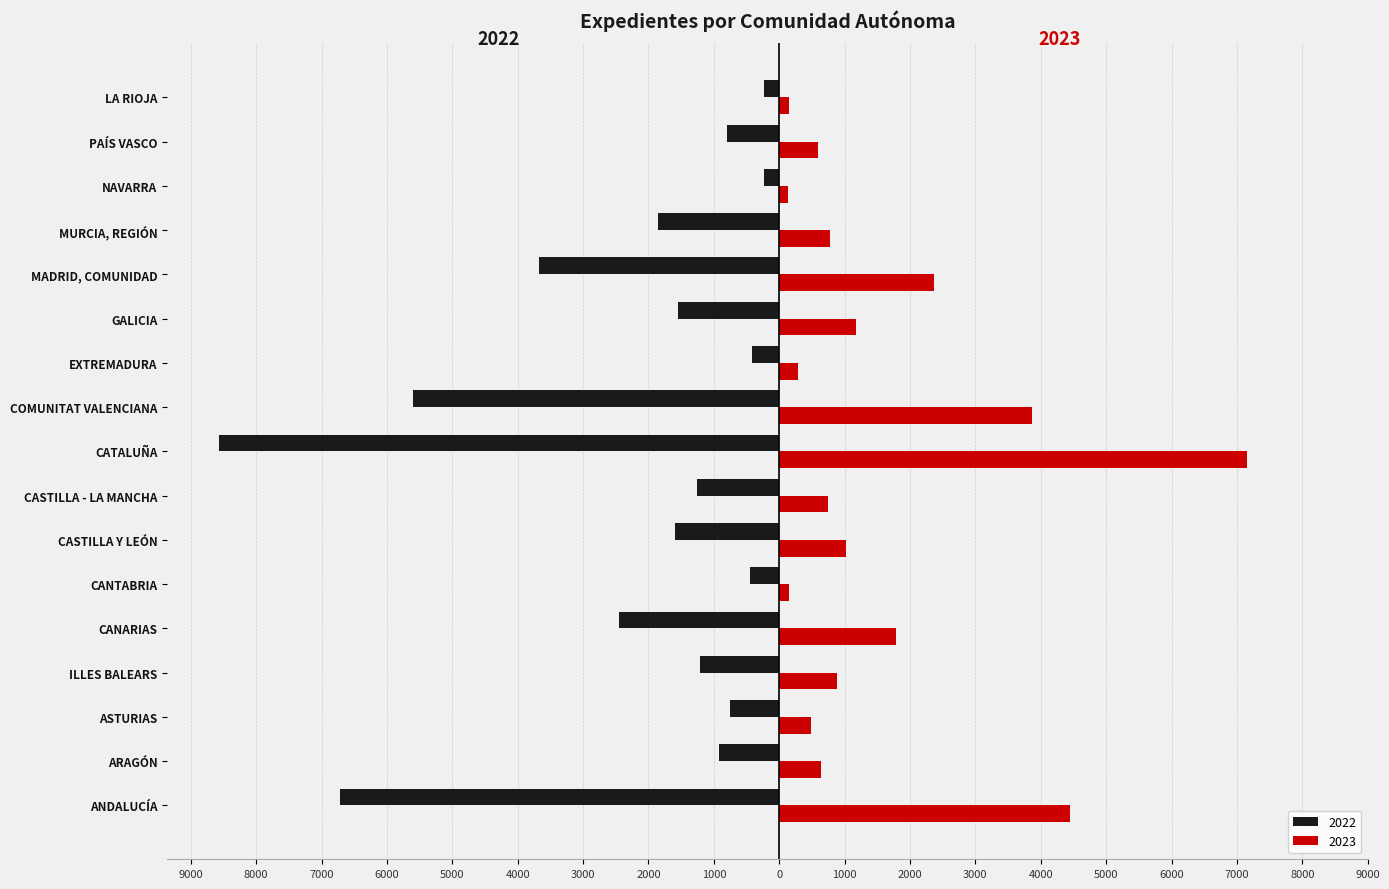

What are all the series names shown in the legend?

2022, 2023